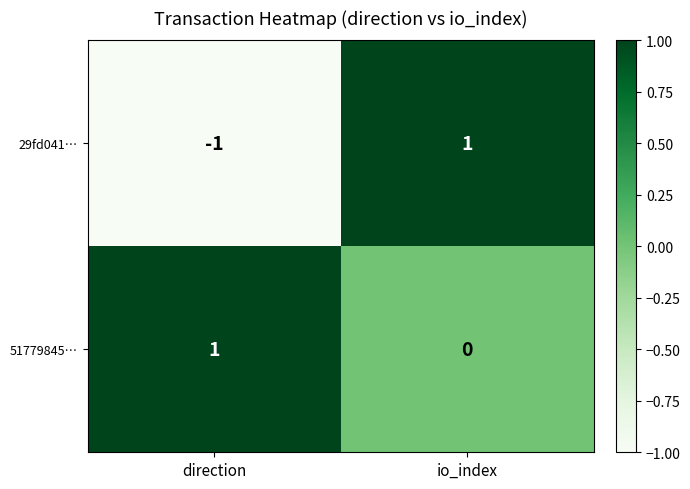

How many distinct data groups are displayed?

2